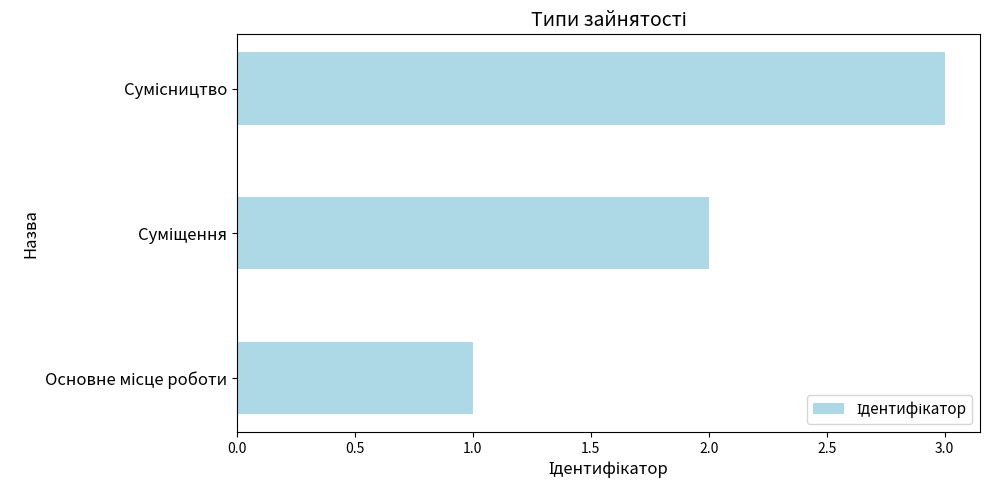

What is the maximum value shown in the chart?

3